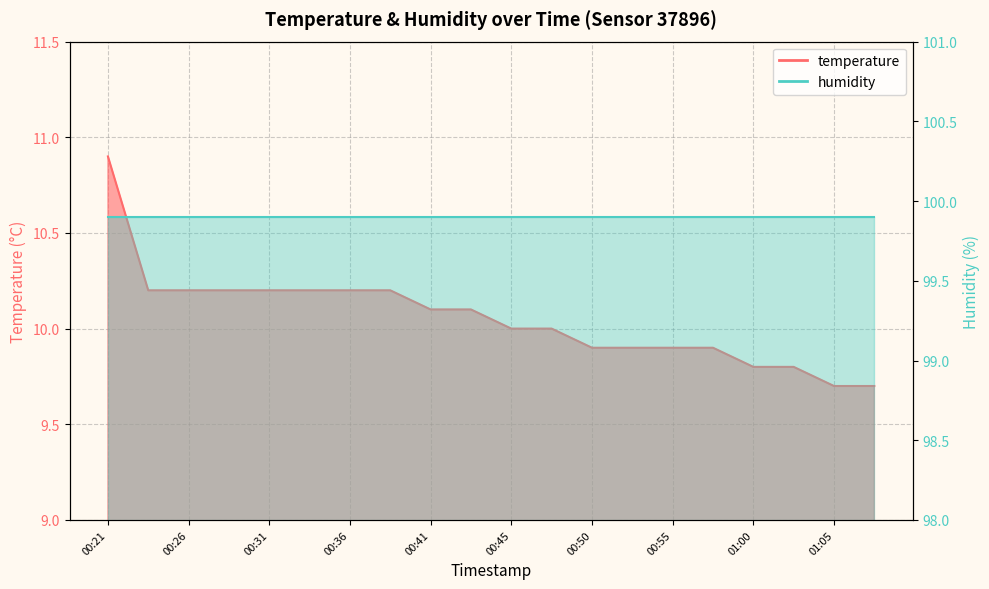

Which has a higher value, 00:55 or 00:36?

00:36